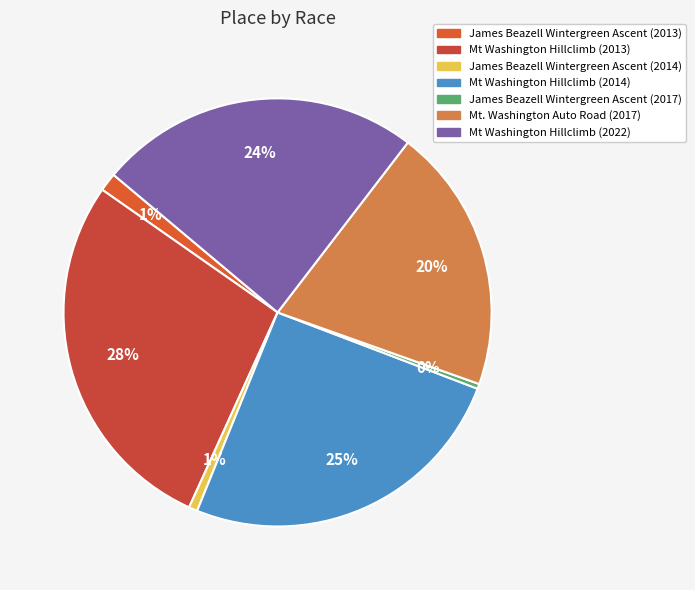

Which slice is the smallest?

James Beazell Wintergreen Ascent (2017)